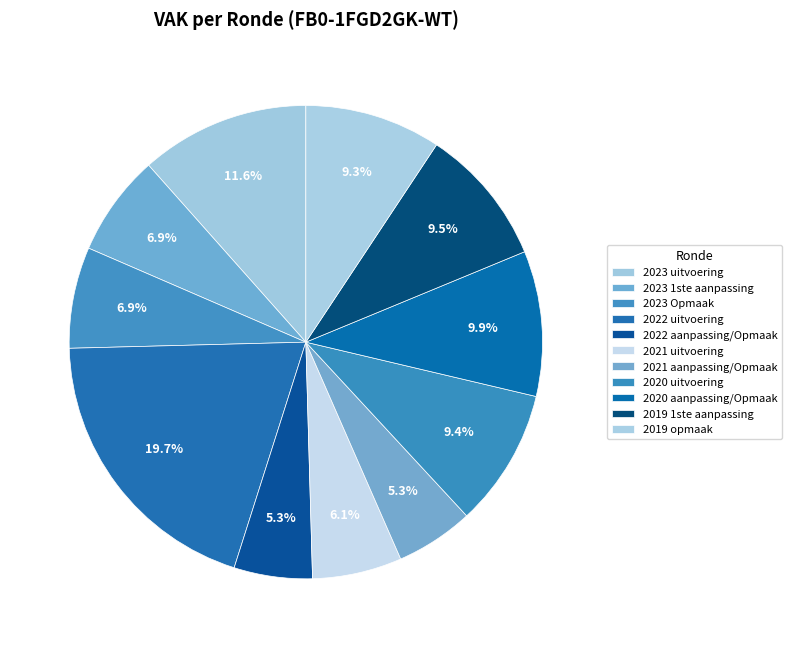

To the nearest percent, what portion does 2020 uitvoering represent?

9%